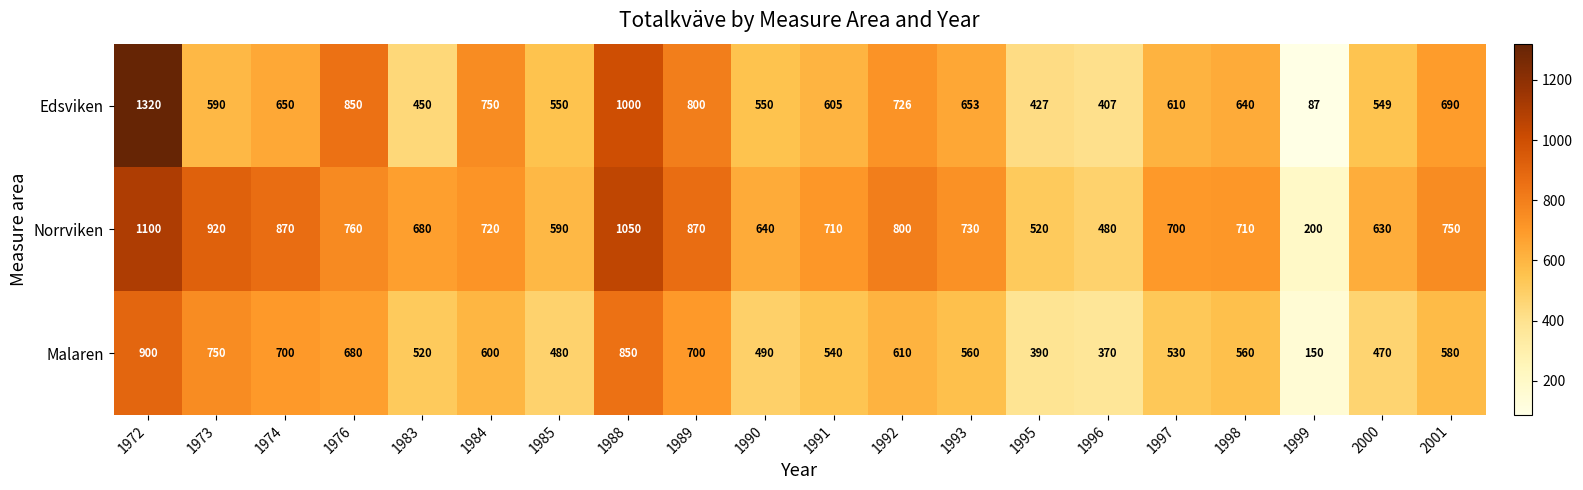

The Edsviken series shows 300 at 1990. True or false?

False